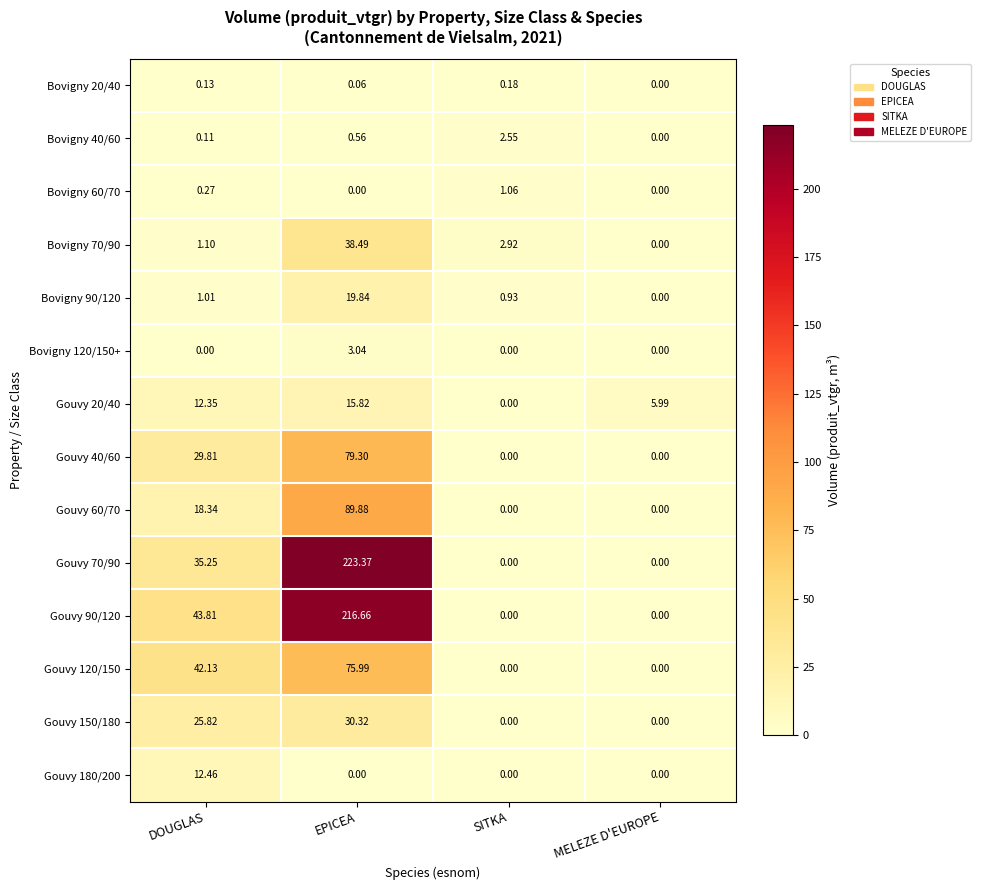

What is the spread (max minus min) of values at EPICEA?

223.4